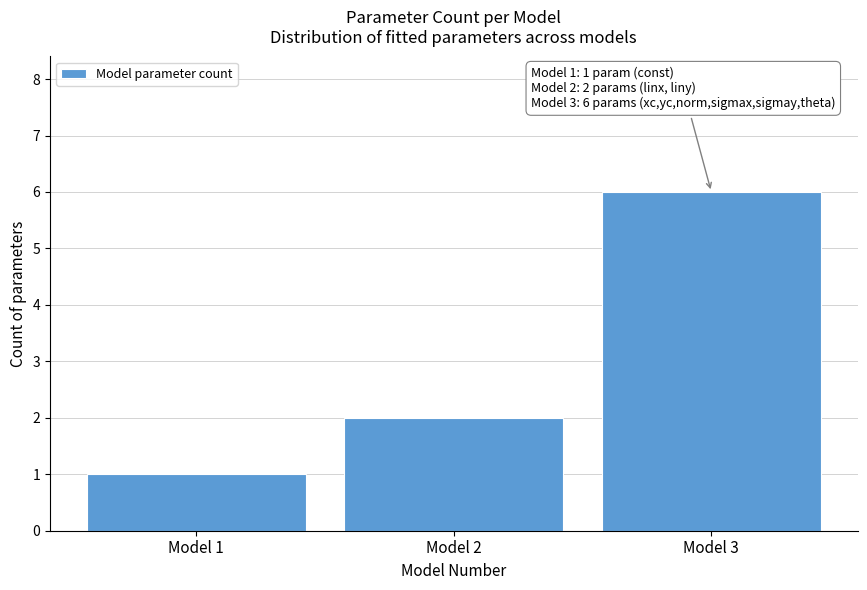

Reading left to right, list all the values displayed in this chart.

1	2	6